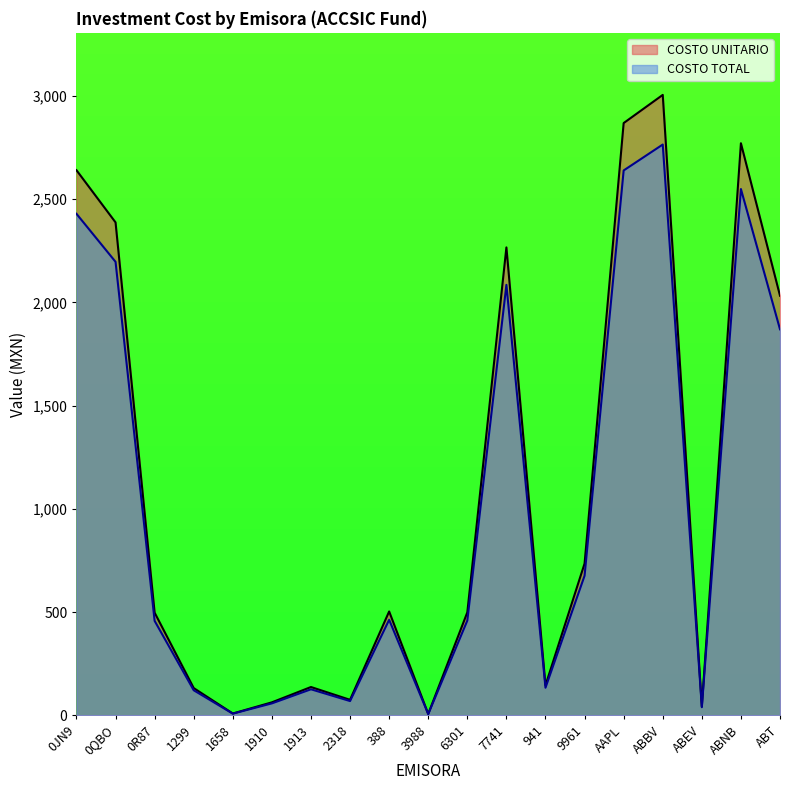

What is the lowest value of the COSTO UNITARIO series?

6.8